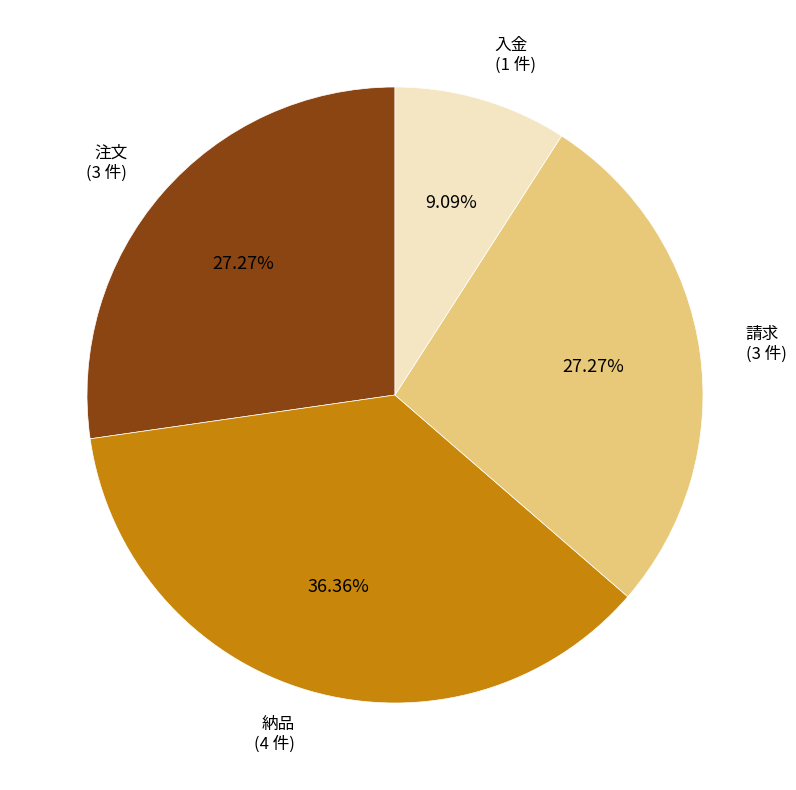

Does any single category account for the majority?

No